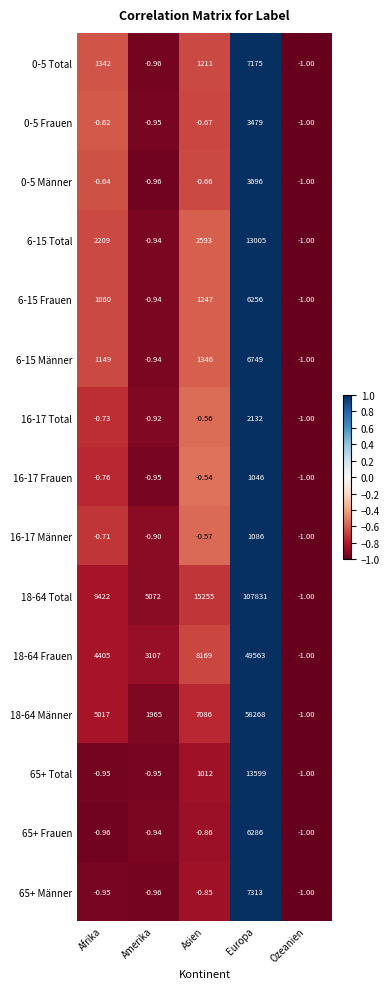

At which category is the sum across all series the highest?

Europa